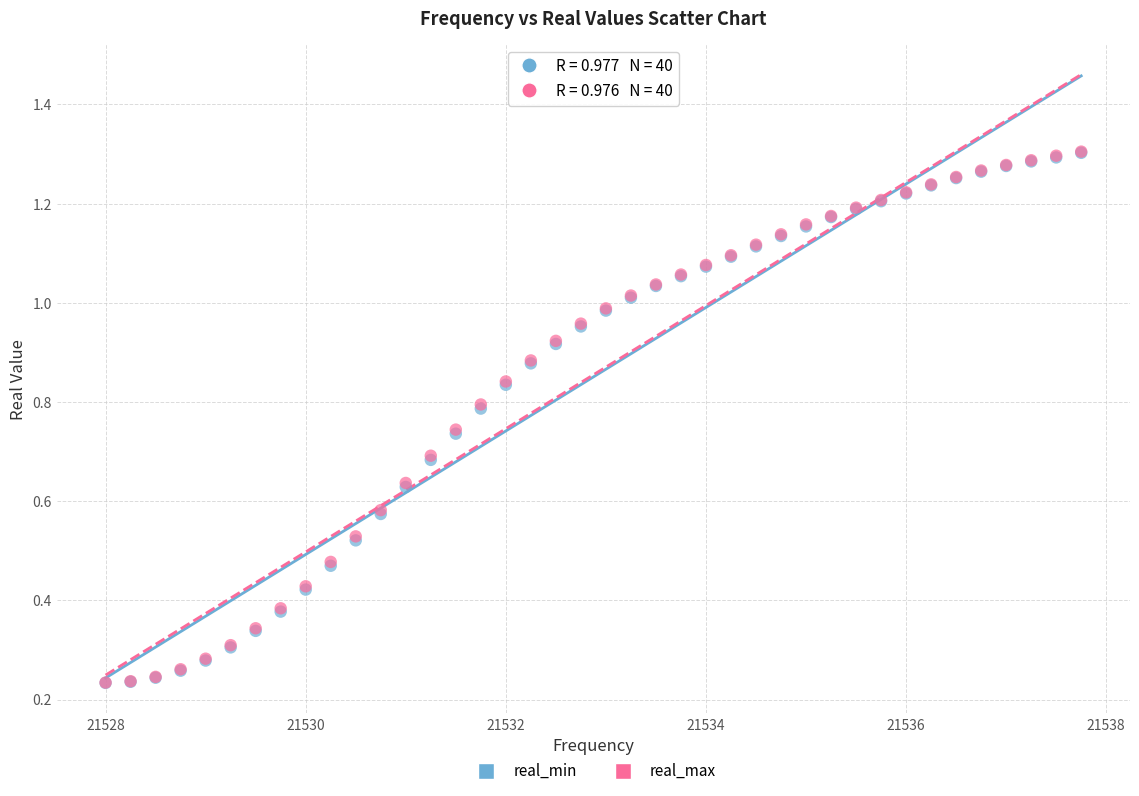

What are all the series names shown in the legend?

real_min, real_max